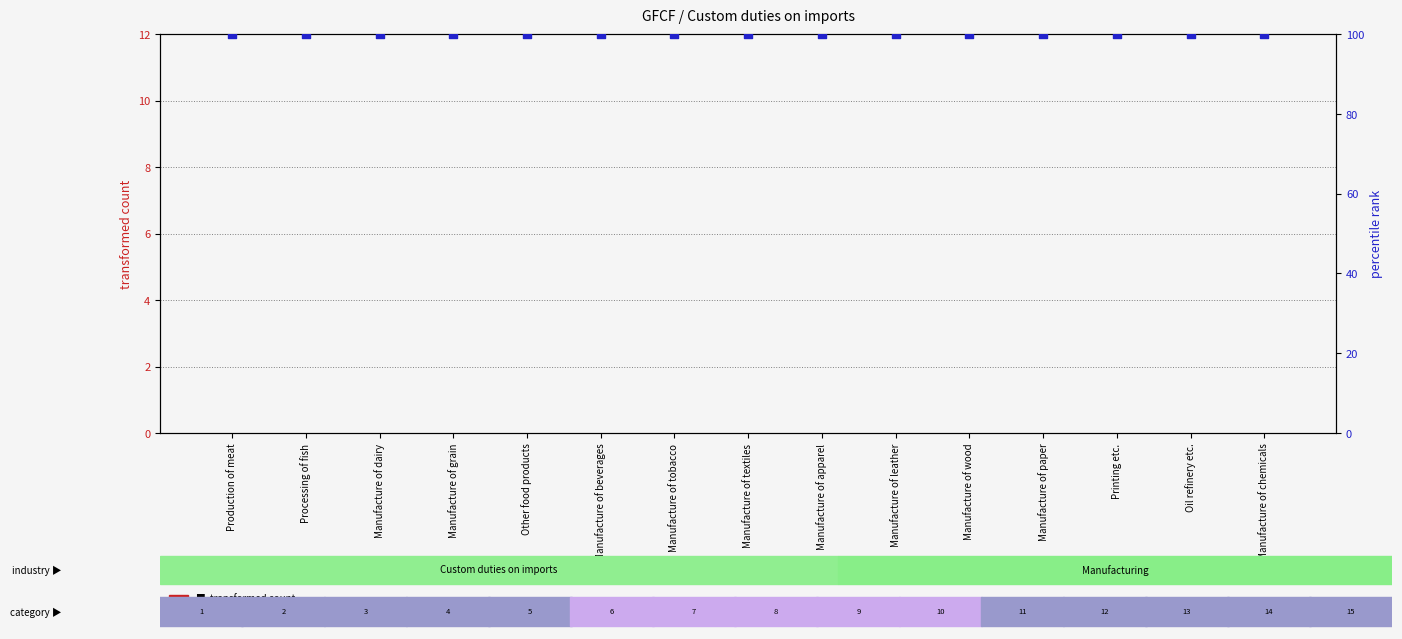

At which category is the sum across all series the highest?

Production of meat